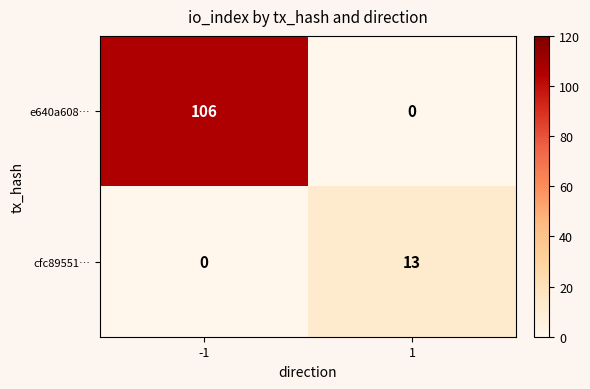

What is the total value across all series at 1?

13